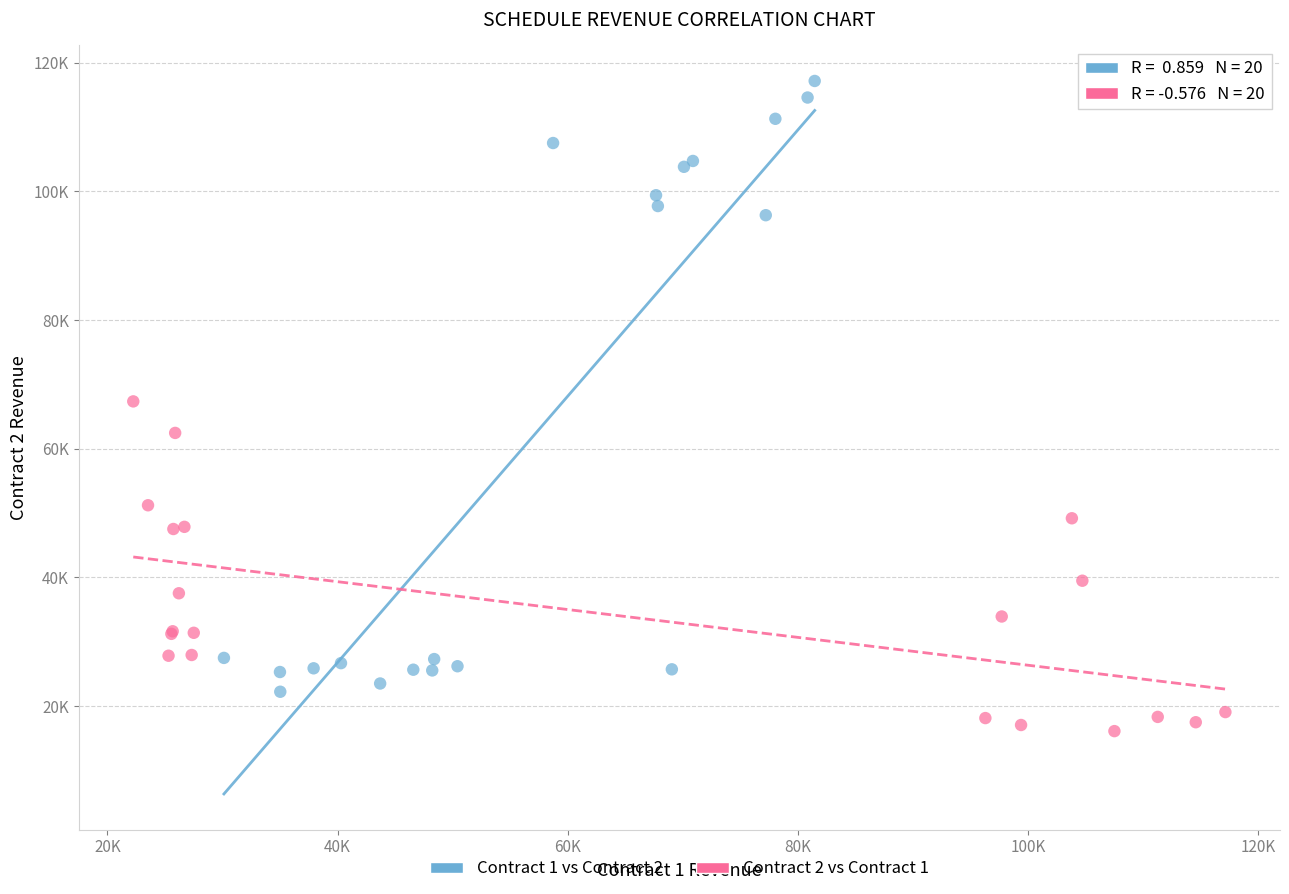

Which series contains the highest Y value?

Contract 1 vs Contract 2